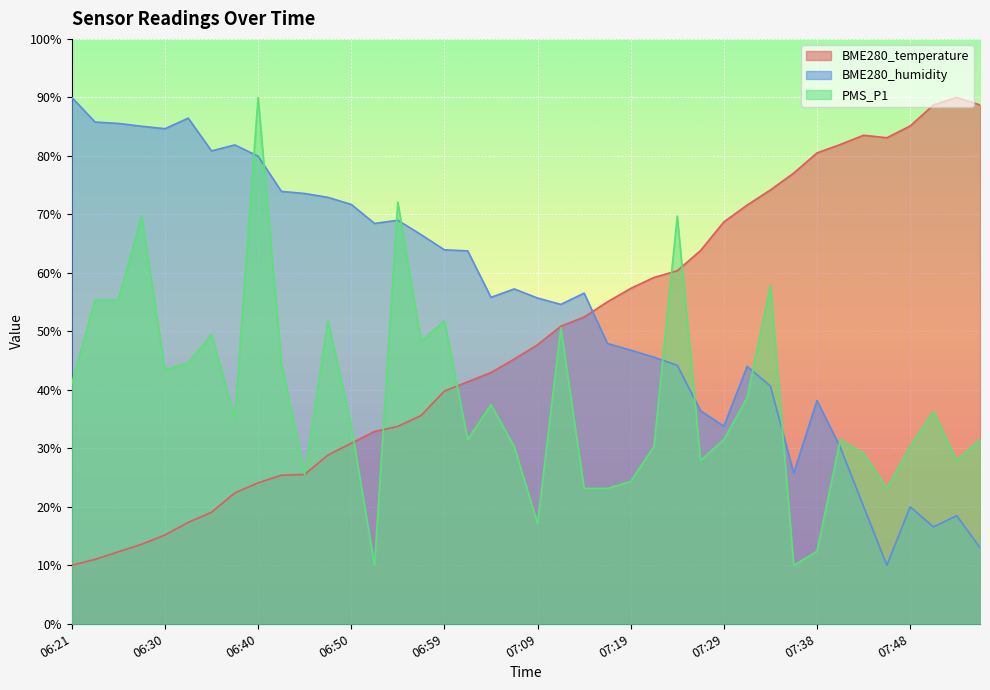

Rank the series by their maximum value, from lowest to highest.

BME280_temperature, BME280_humidity, PMS_P1